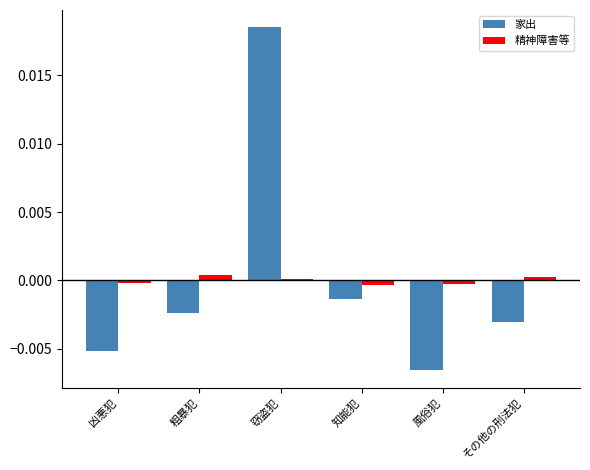

List the series in order of their peak value, lowest first.

精神障害等, 家出